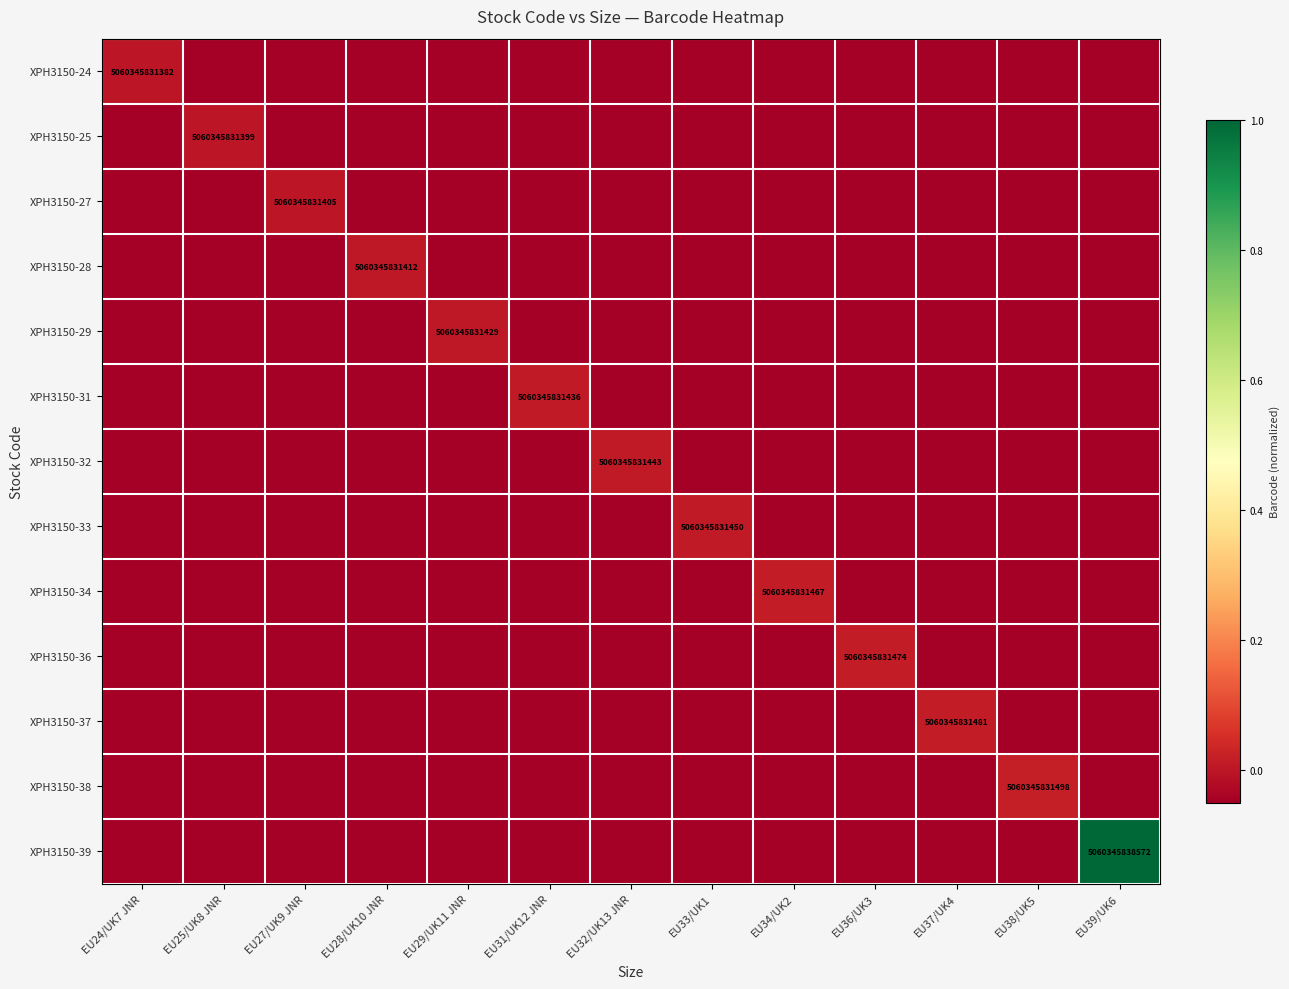

Rank the series at EU32/UK13 JNR from lowest to highest value.

XPH3150-24, XPH3150-25, XPH3150-27, XPH3150-28, XPH3150-29, XPH3150-31, XPH3150-33, XPH3150-34, XPH3150-36, XPH3150-37, XPH3150-38, XPH3150-39, XPH3150-32